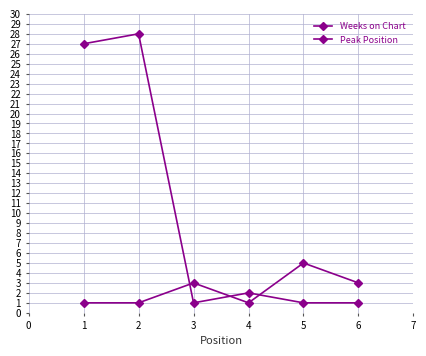

How many distinct data groups are displayed?

2